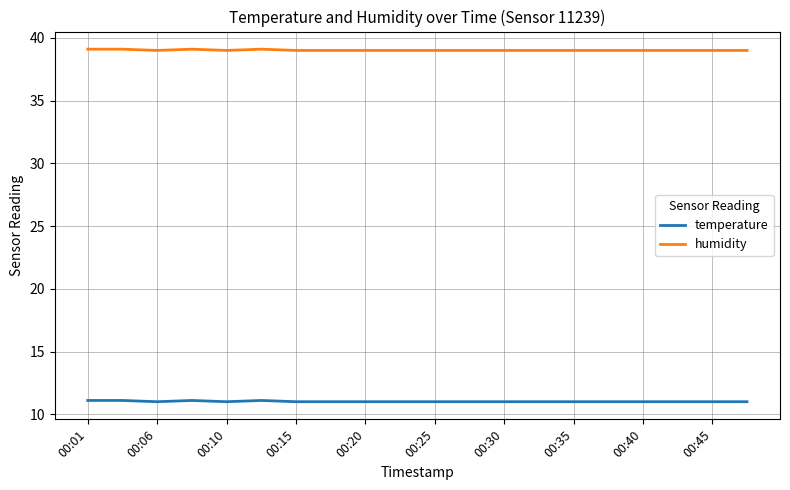

List the series in order of their overall mean, highest first.

humidity, temperature